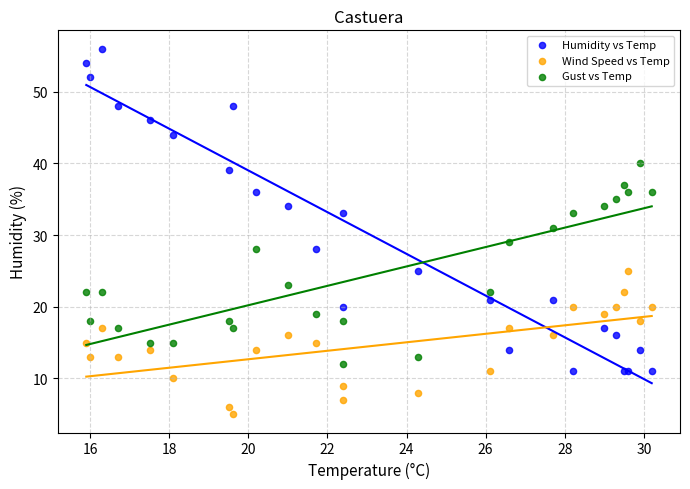

Which series has the widest spread of Y values?

Humidity vs Temp